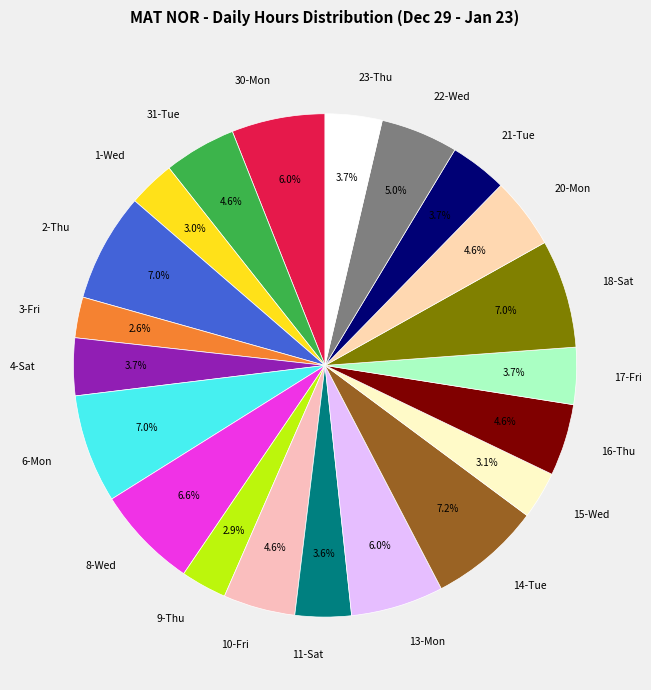

Between 9-Thu and 20-Mon, which is larger?

20-Mon